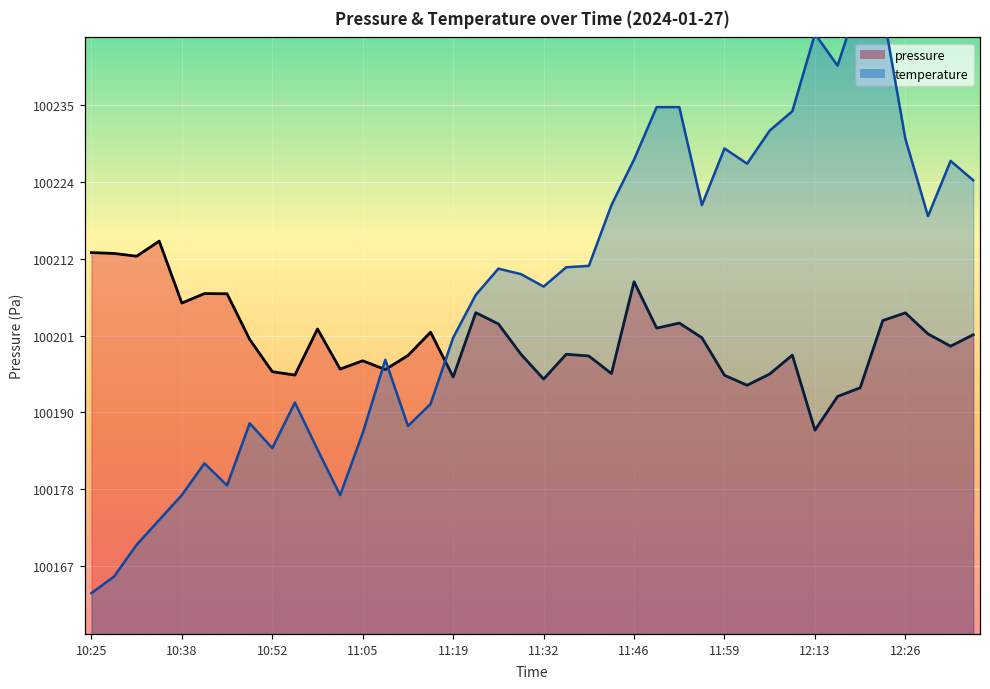

List the labels in order of value, smallest first.

12:13, 12:16, 12:19, 12:03, 11:32, 11:19, 11:59, 10:55, 12:06, 11:42, 10:52, 11:09, 11:02, 11:05, 11:39, 11:12, 12:09, 11:29, 11:36, 12:33, 10:48, 11:56, 12:36, 12:30, 11:15, 10:58, 11:49, 11:26, 11:53, 12:23, 12:26, 11:22, 10:38, 10:45, 10:42, 11:46, 10:31, 10:28, 10:25, 10:35